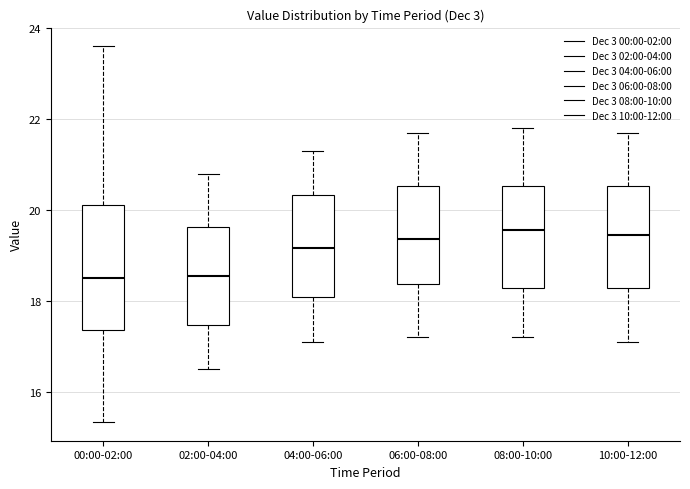

Where is the lower edge of the box for 02:00-04:00 on the y-axis? The values are not printed on the chart, so give them approximately, as read against the axis.

17.4